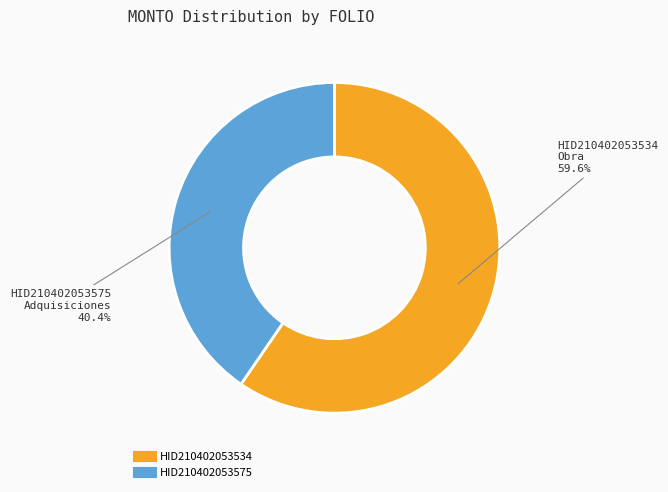

Which slice represents more than half of the pie?

HID210402053534